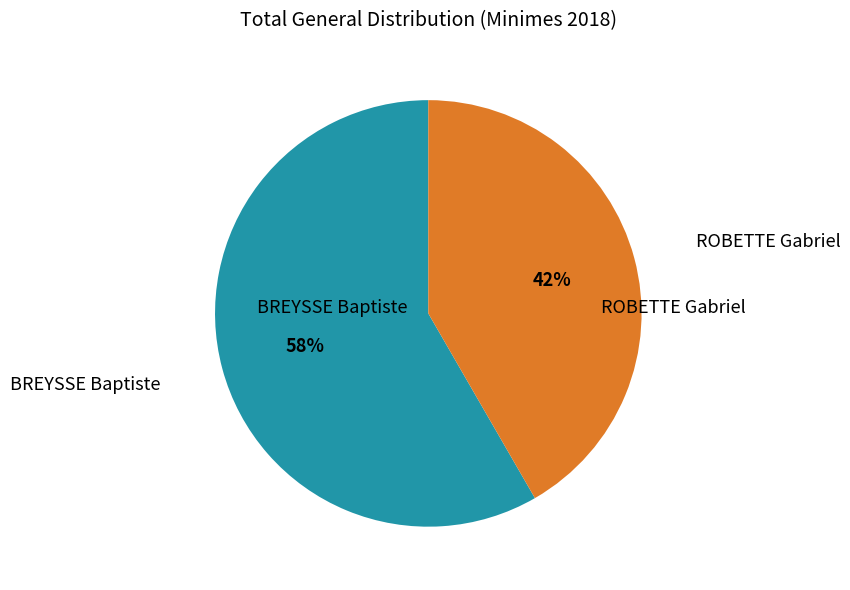

Is the sum of ROBETTE Gabriel and BREYSSE Baptiste greater than half?

Yes